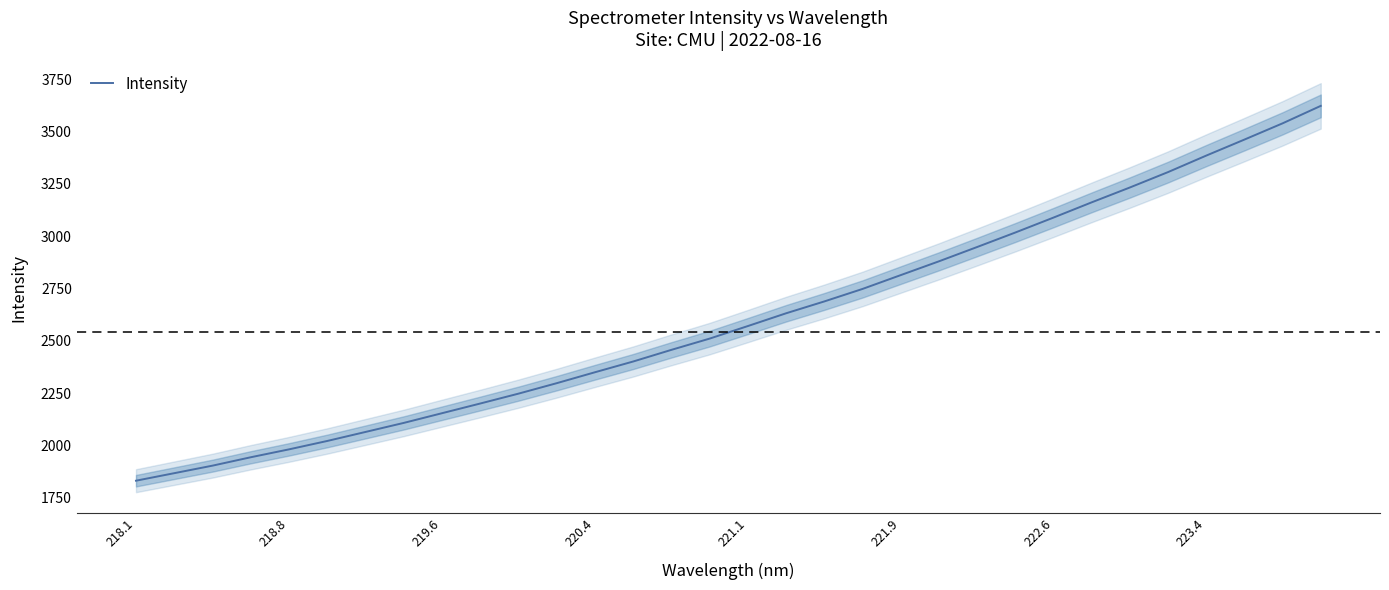

The Intensity series shows 1597.4 at 222.6. True or false?

False